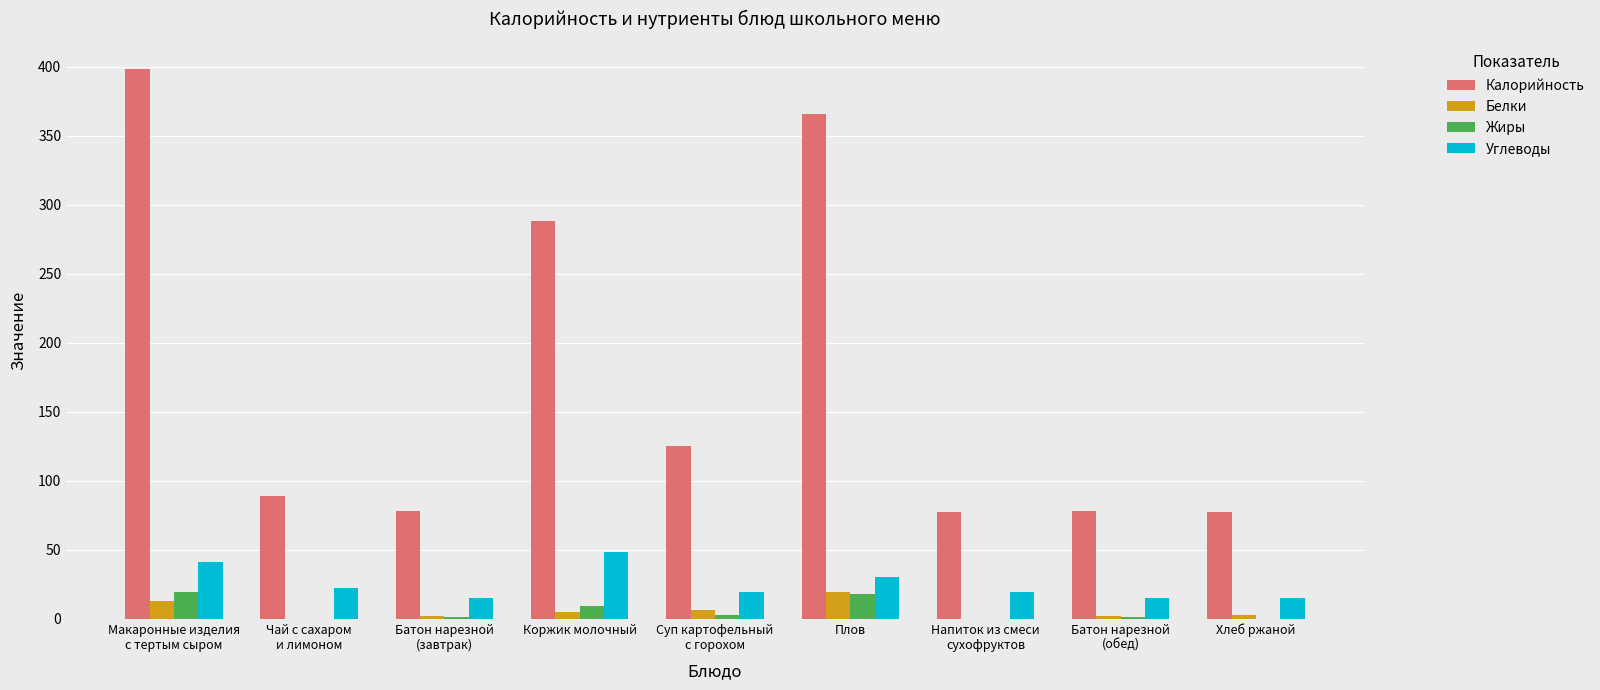

What is the maximum value for Жиры?

19.2